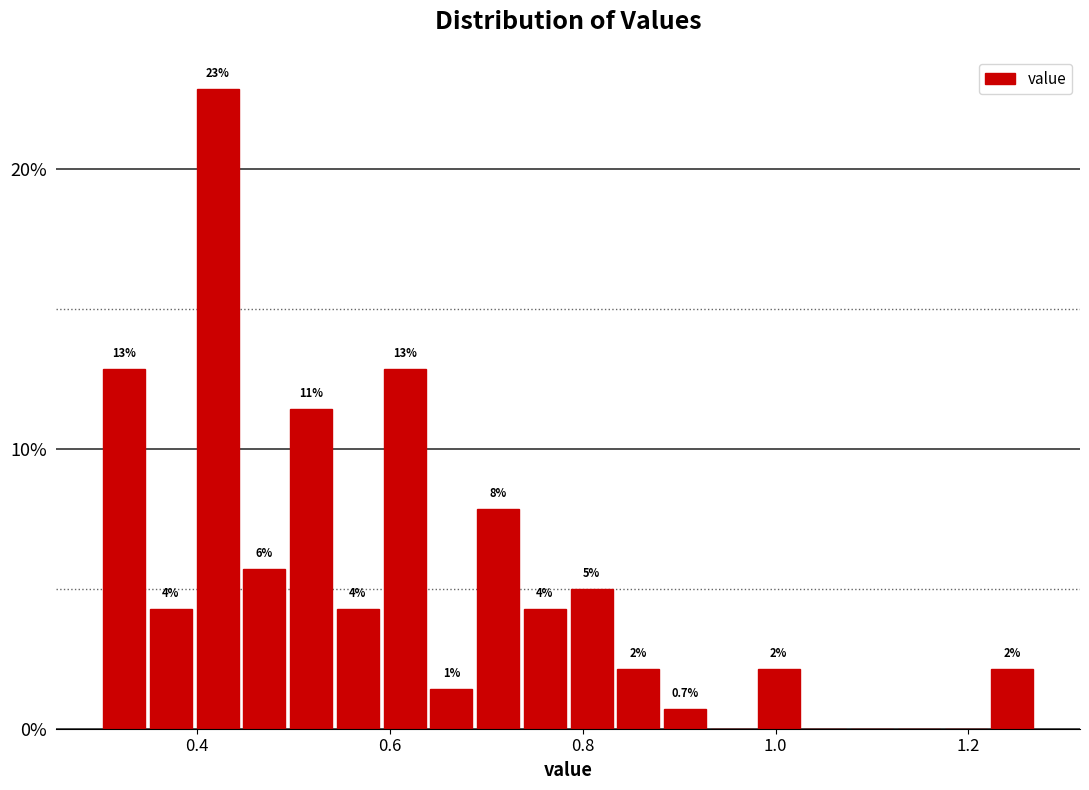

Read against the x-axis, roughly where is the centre of the tallest bar?

0.42